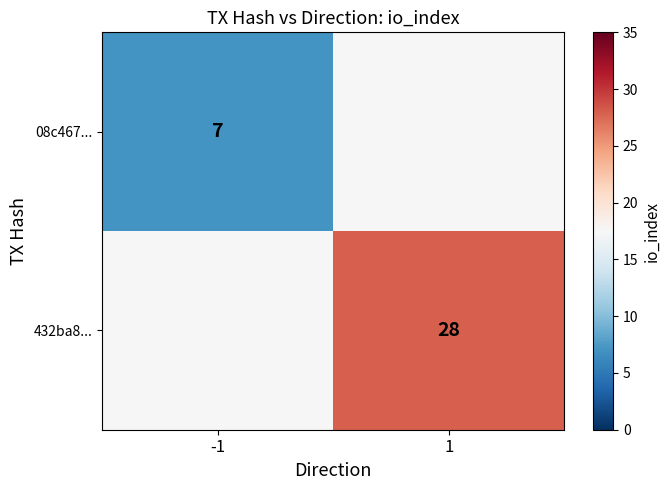

At how many categories does at least one series exceed 17?

2